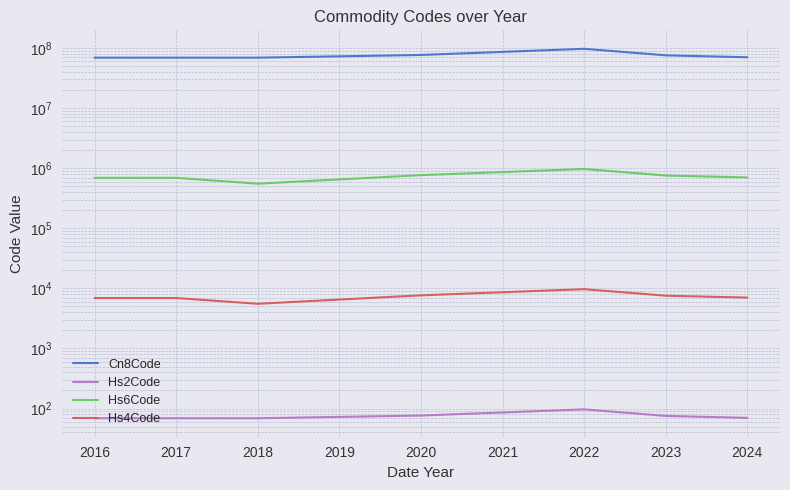

What is the spread (max minus min) of values at 2017?

69120020.0